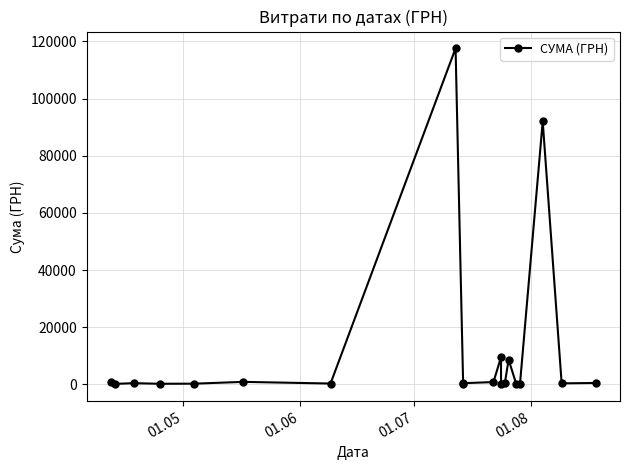

What is the minimum value shown in the chart?

11.2